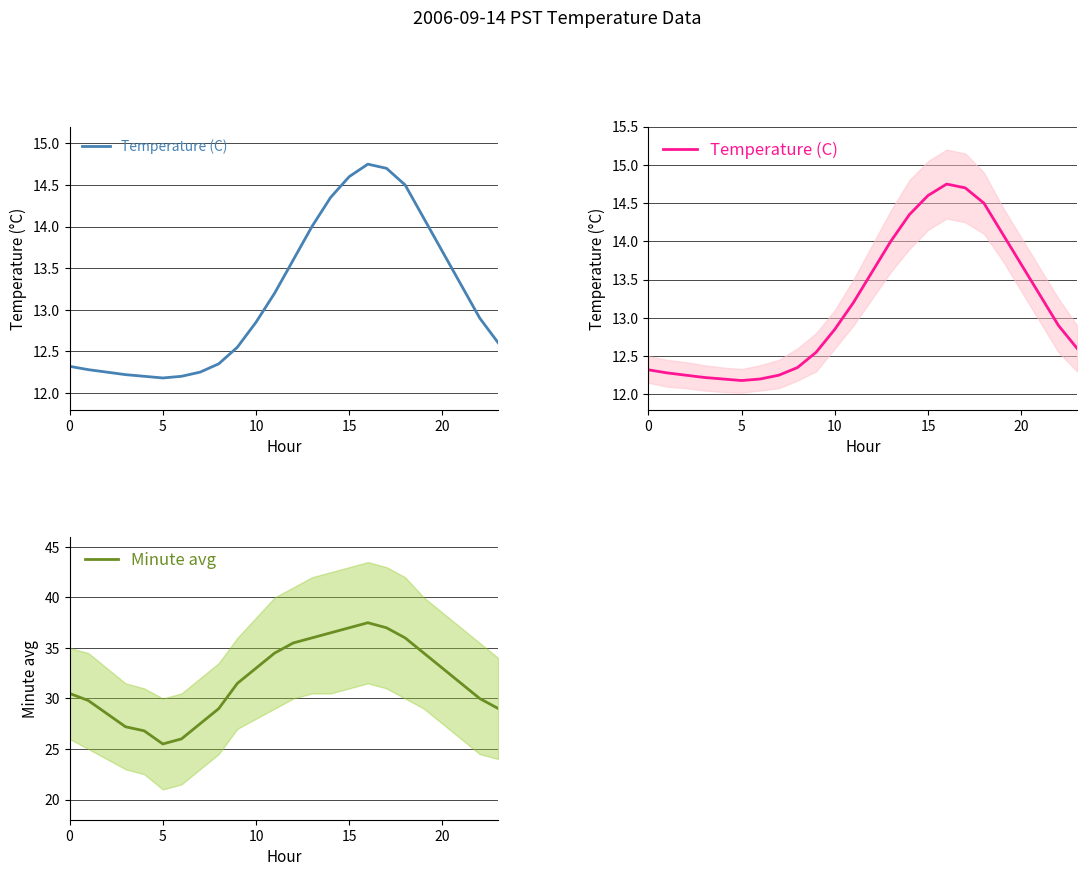

What is the minimum value shown in the chart?

12.2